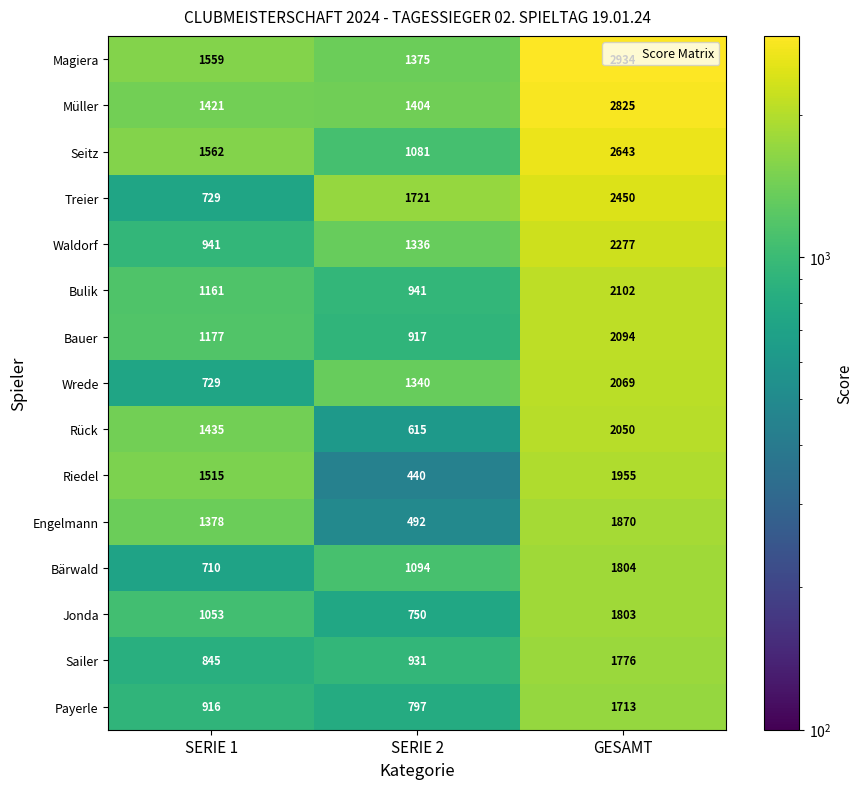

What is the difference between the maximum and minimum values in the Bulik series?

1161